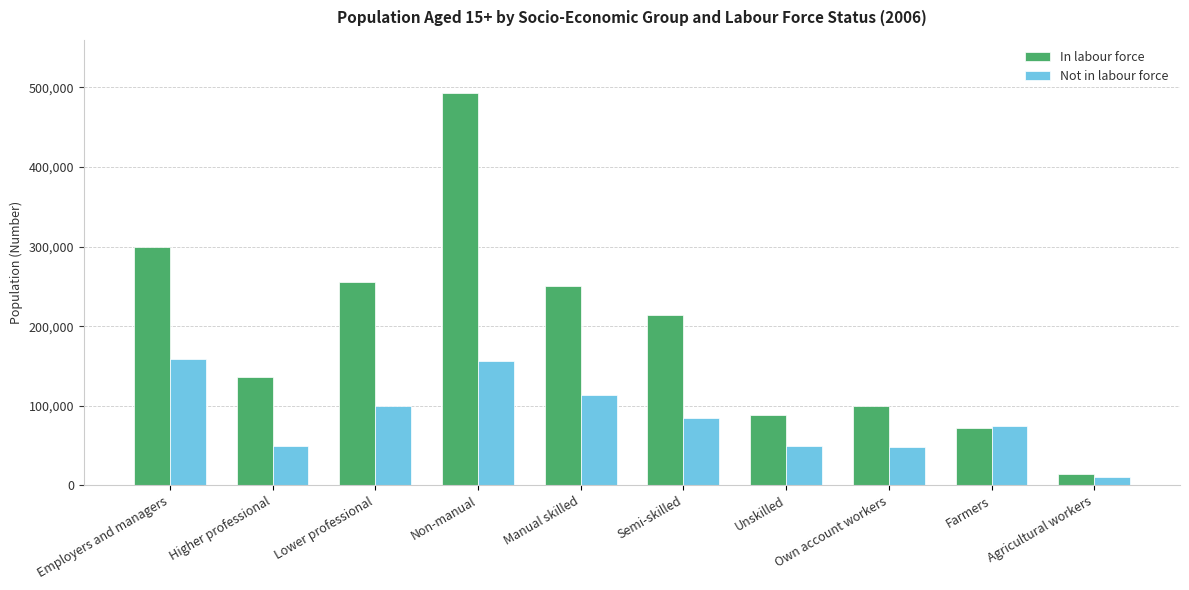

Which series has the largest range (max minus min)?

In labour force